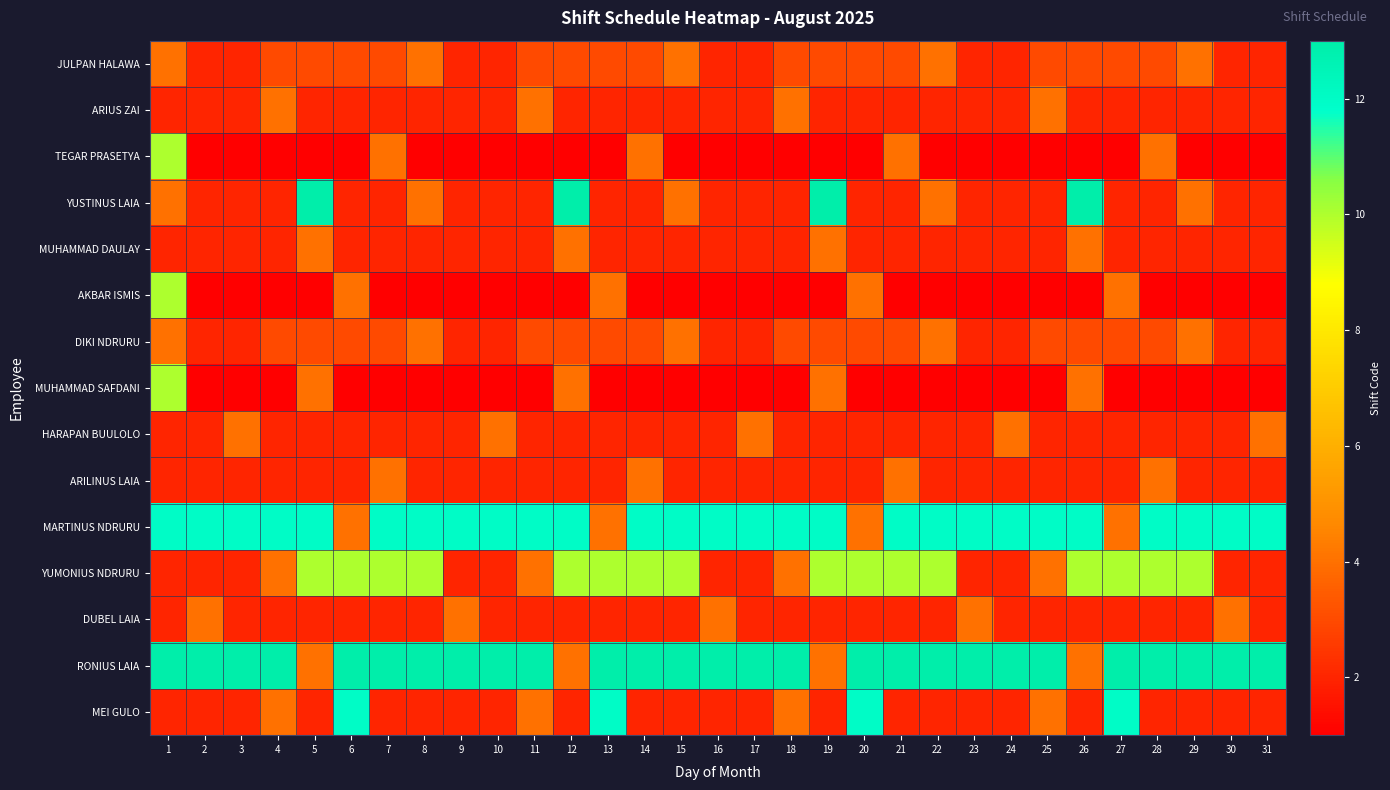

What is the spread (max minus min) of values at 2?

12